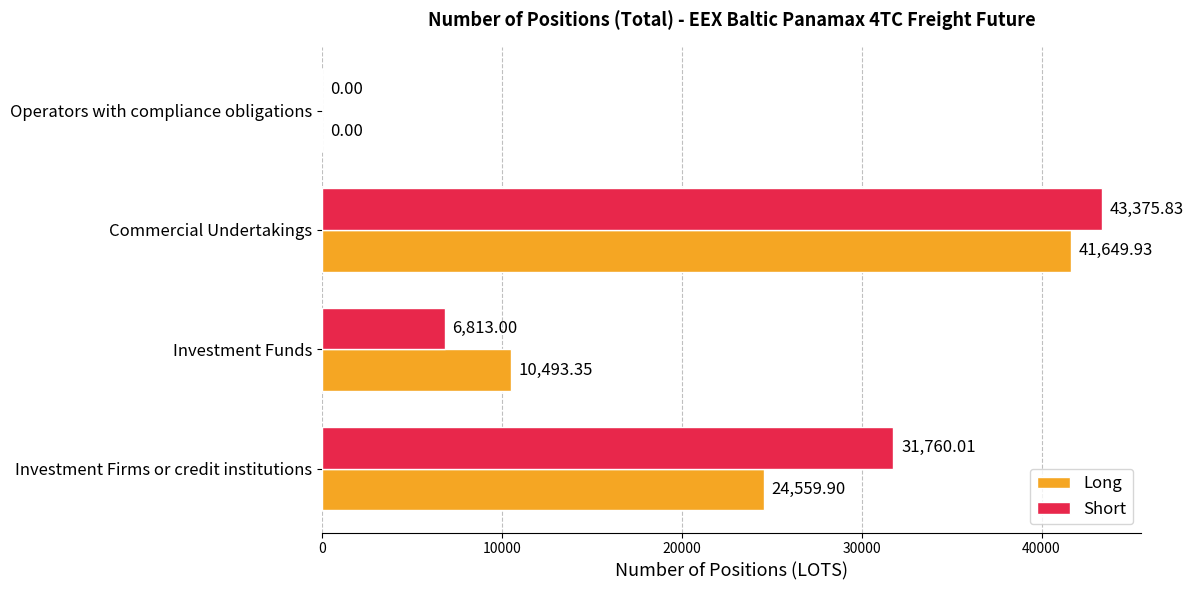

Between Investment Firms or credit institutions and Investment Funds, which series saw the biggest shift?

Short